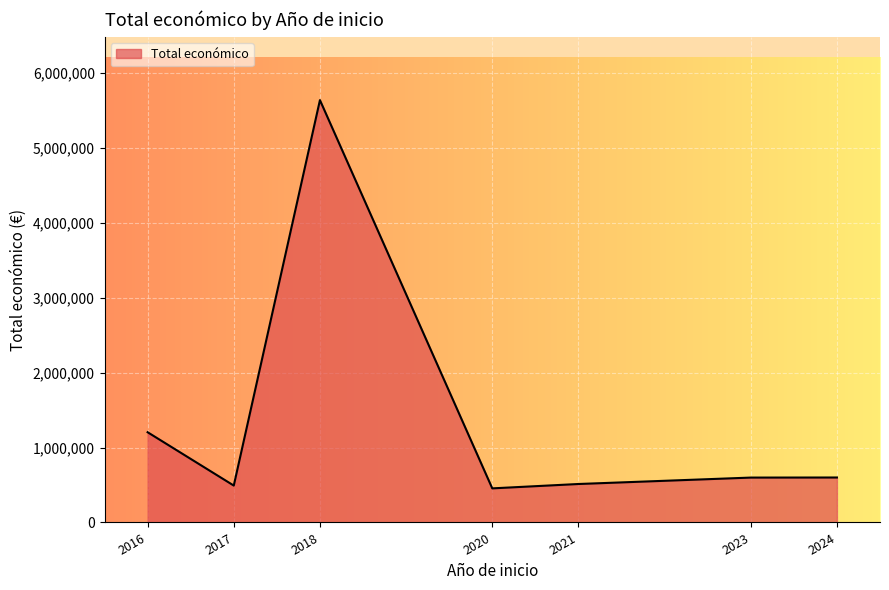

What is the smallest value displayed?

454981